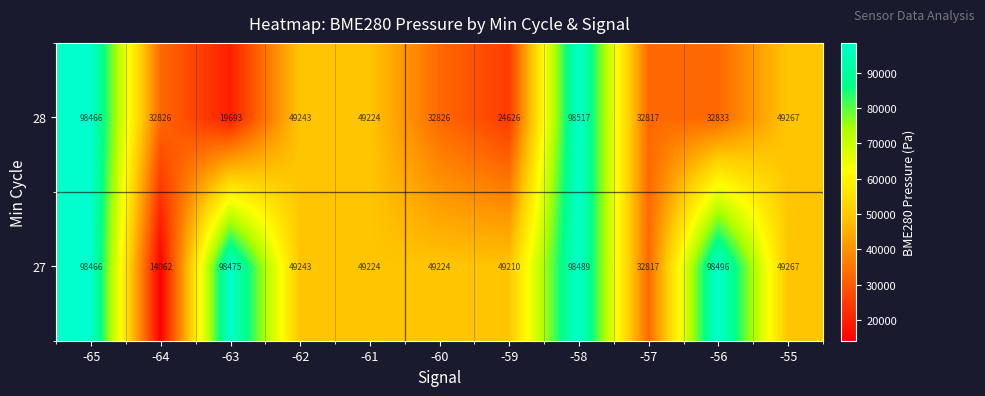

At which label does 27 first exceed 49243?

-65